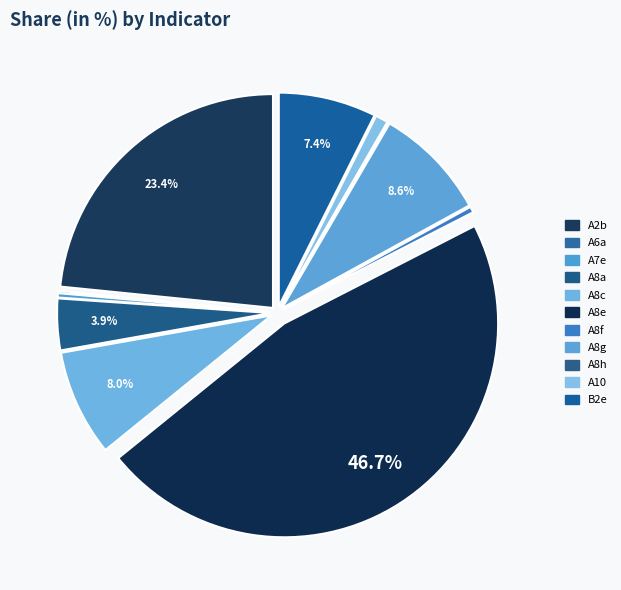

How many slices are in this pie chart?

11